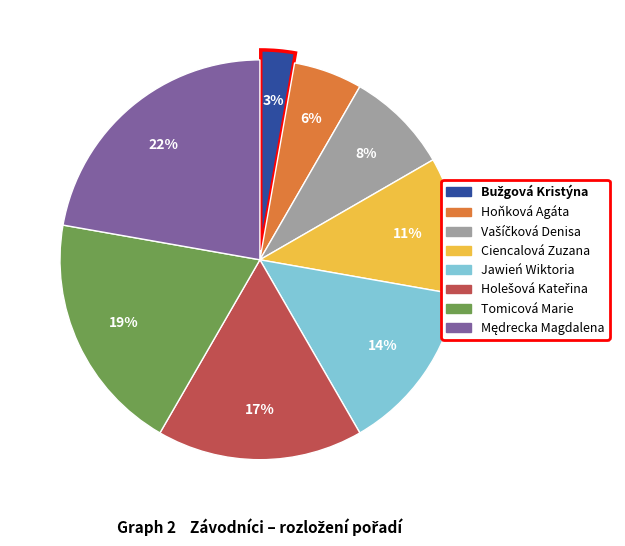

To the nearest percent, what is the difference between the Jawień Wiktoria and Ciencalová Zuzana slice percentages?

3%